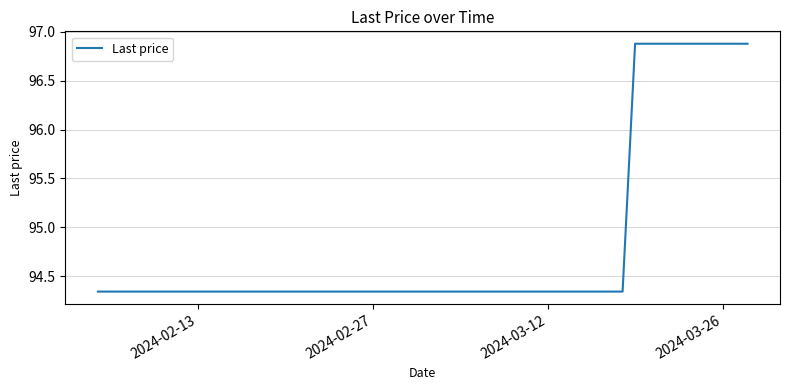

How many values are between 94 and 95?

31